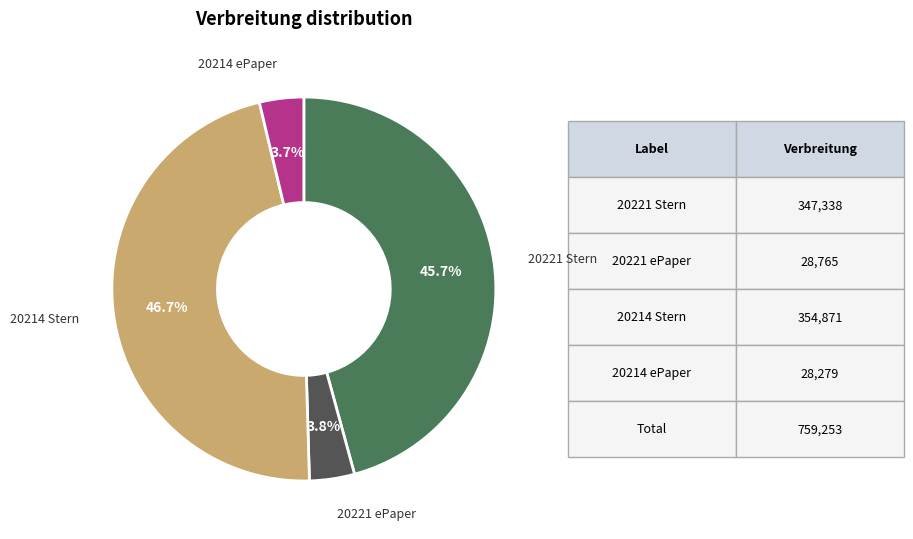

Is there any slice that represents more than half of the pie?

No